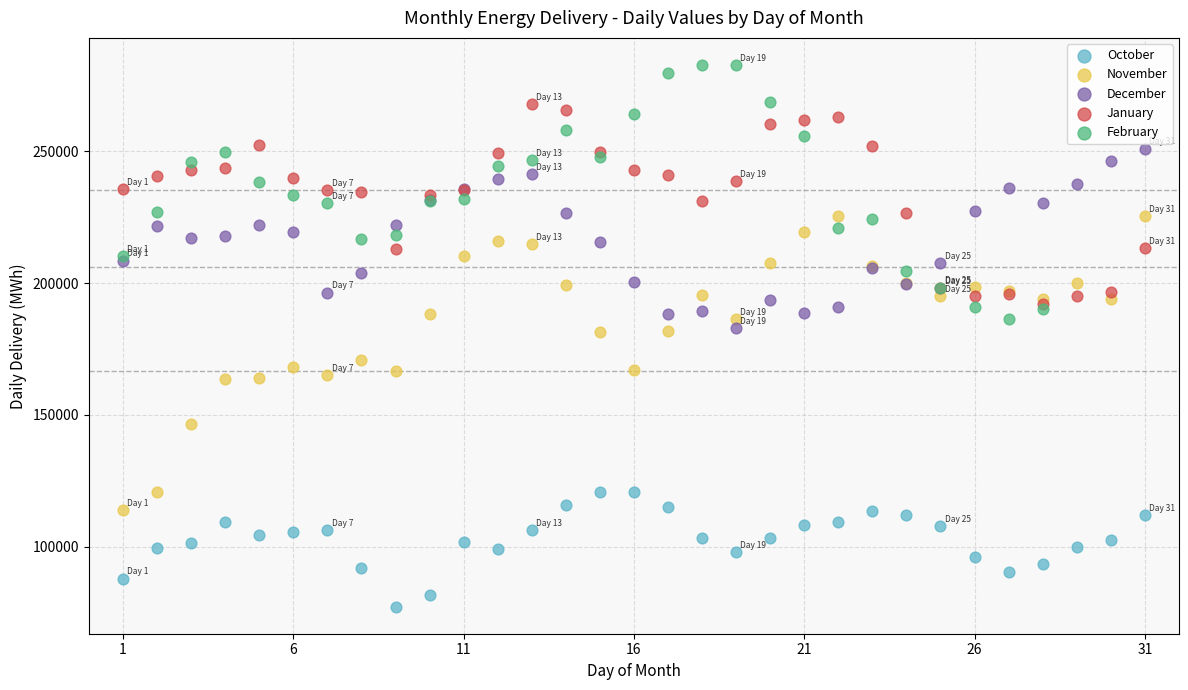

Which series has the largest Y range (max minus min)?

November